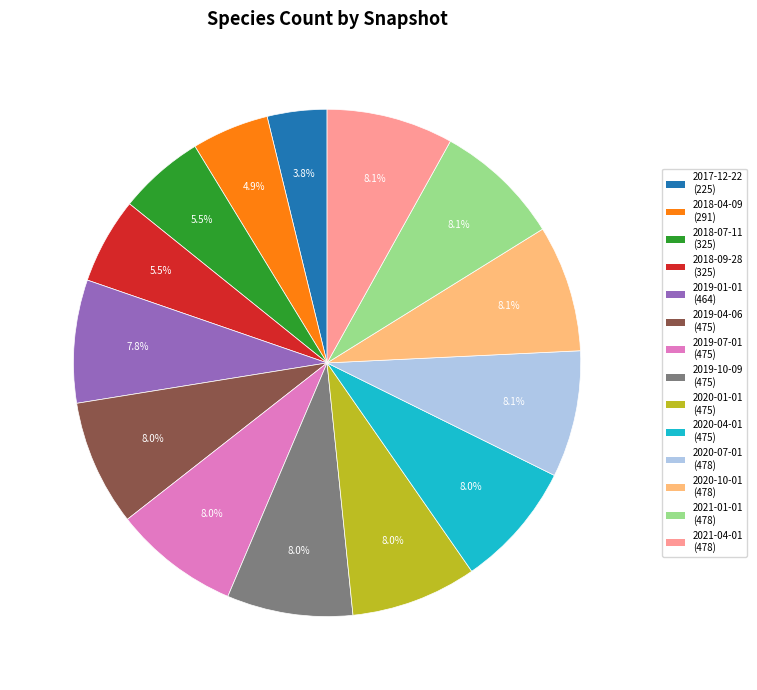

To the nearest percent, what is the difference between the largest and smallest slice percentages?

4%